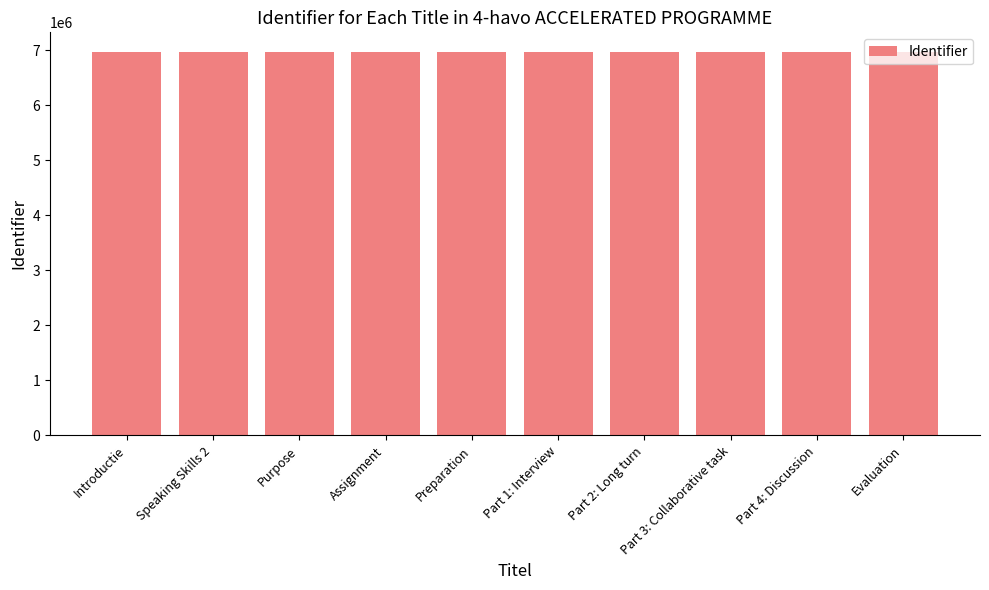

What is the smallest value displayed?

6978899